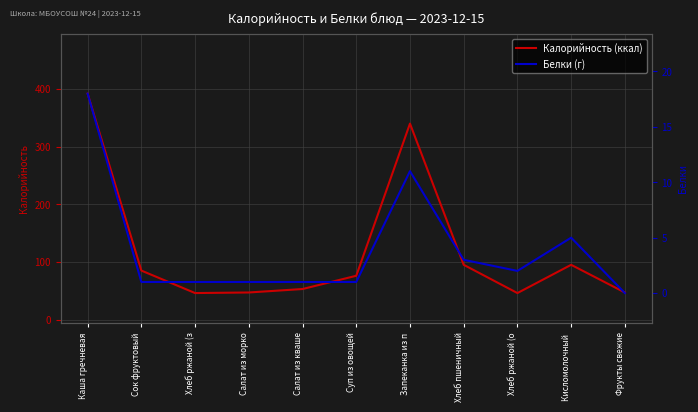

At which label does Калорийность (ккал) first exceed 76?

Каша гречневая